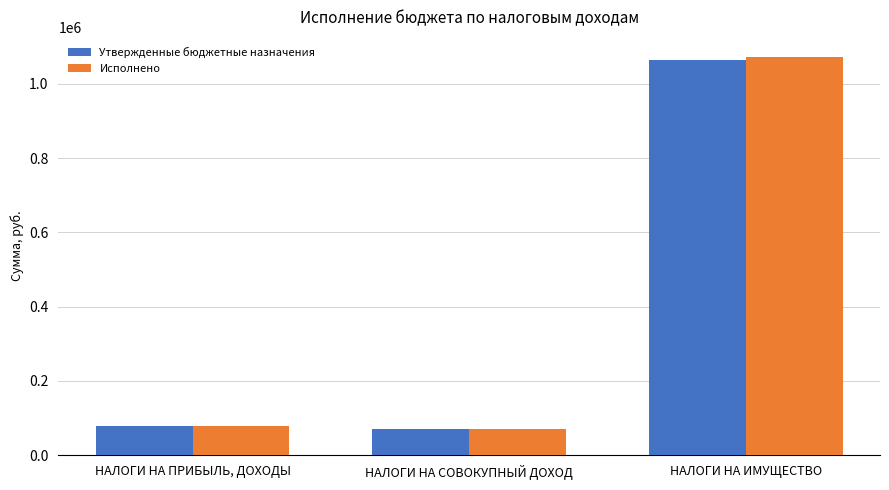

List the labels in order of Утвержденные бюджетные назначения value, largest first.

НАЛОГИ НА ИМУЩЕСТВО, НАЛОГИ НА ПРИБЫЛЬ, ДОХОДЫ, НАЛОГИ НА СОВОКУПНЫЙ ДОХОД